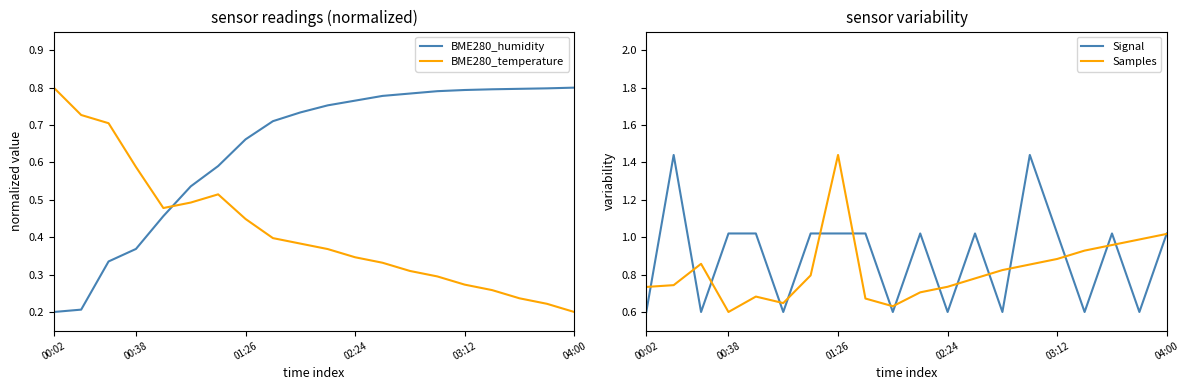

The Signal series shows 1.6 at 00:38. True or false?

False